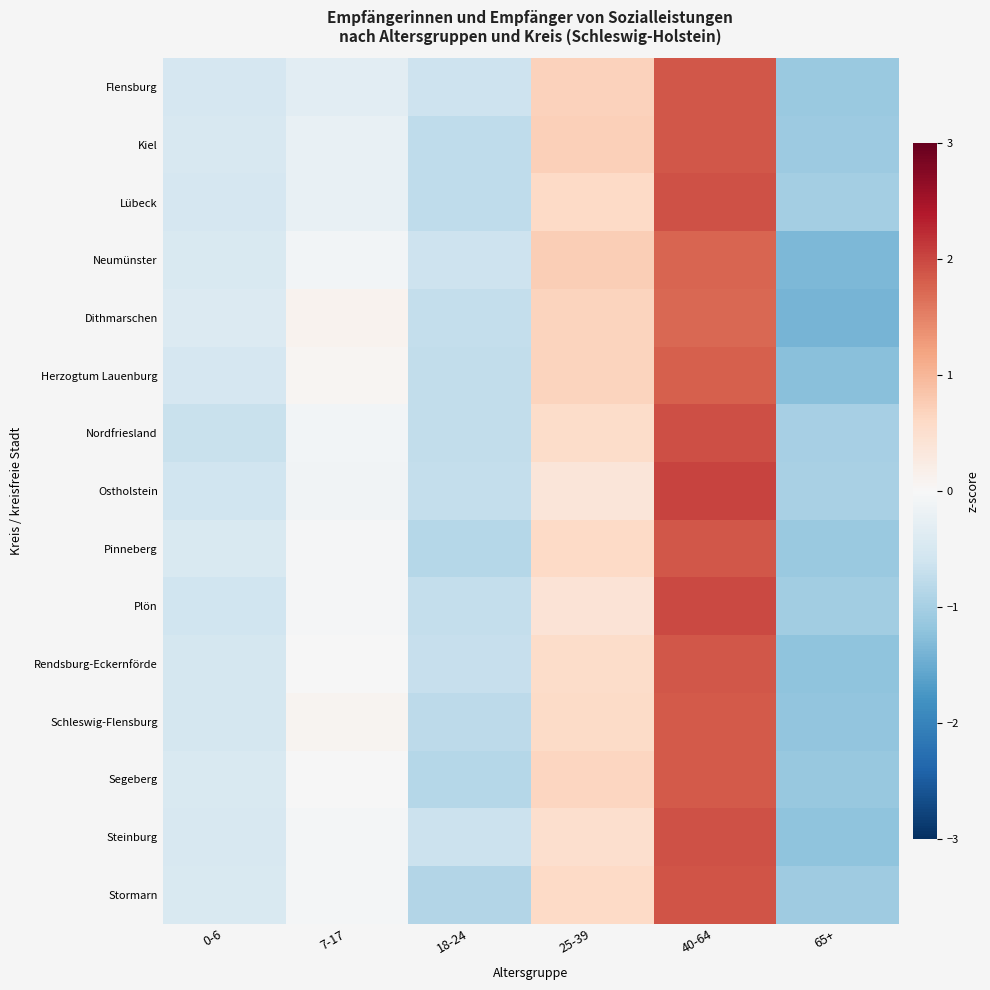

At which category does the chart reach its peak across all series?

40-64